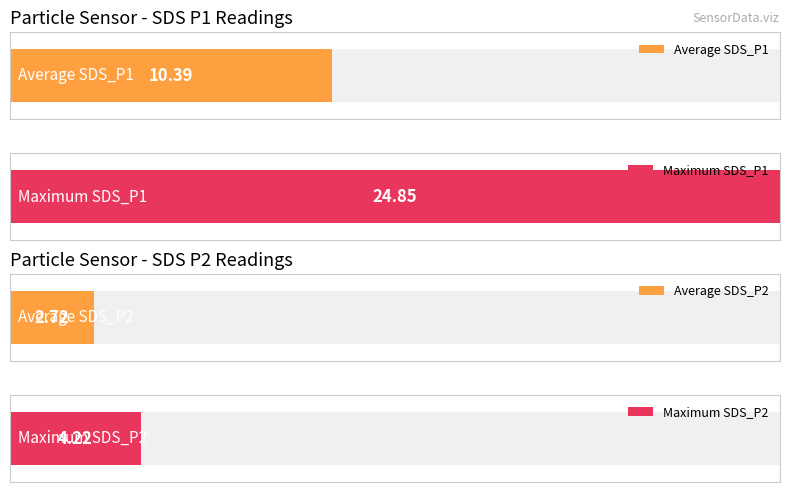

List the series in order of their overall mean, highest first.

SDS_P1, SDS_P2